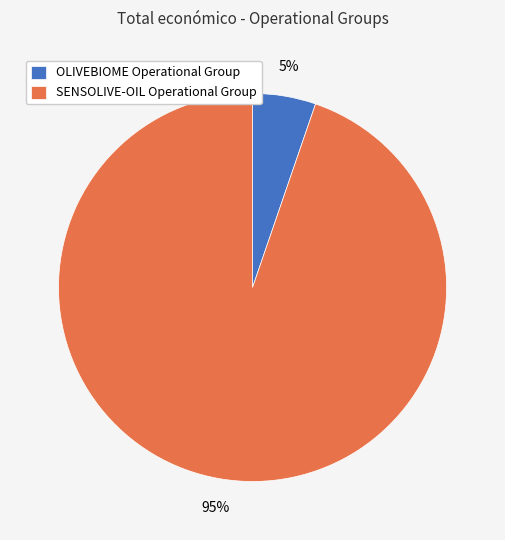

The OLIVEBIOME Operational Group slice represents 1% of the pie. True or false?

False